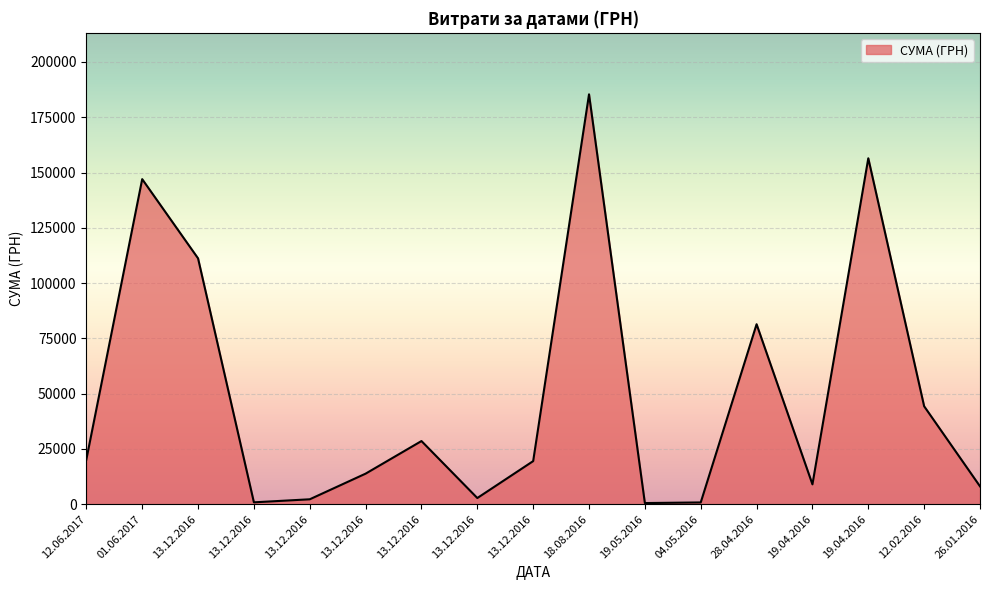

Does the chart display data point markers on the line(s)?

No